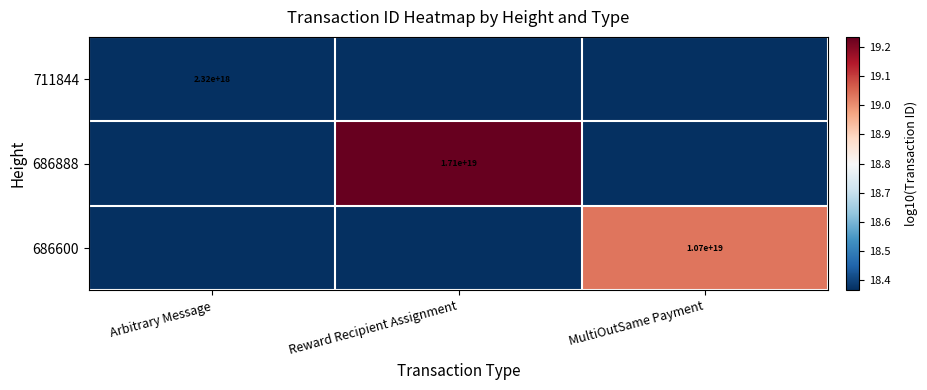

Is the value of 686600 at MultiOutSame Payment greater than the value of 686888 at Reward Recipient Assignment?

No